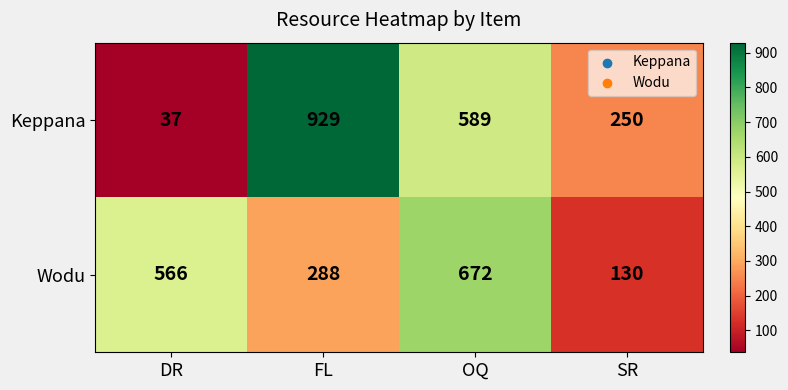

What is the greatest value displayed?

929